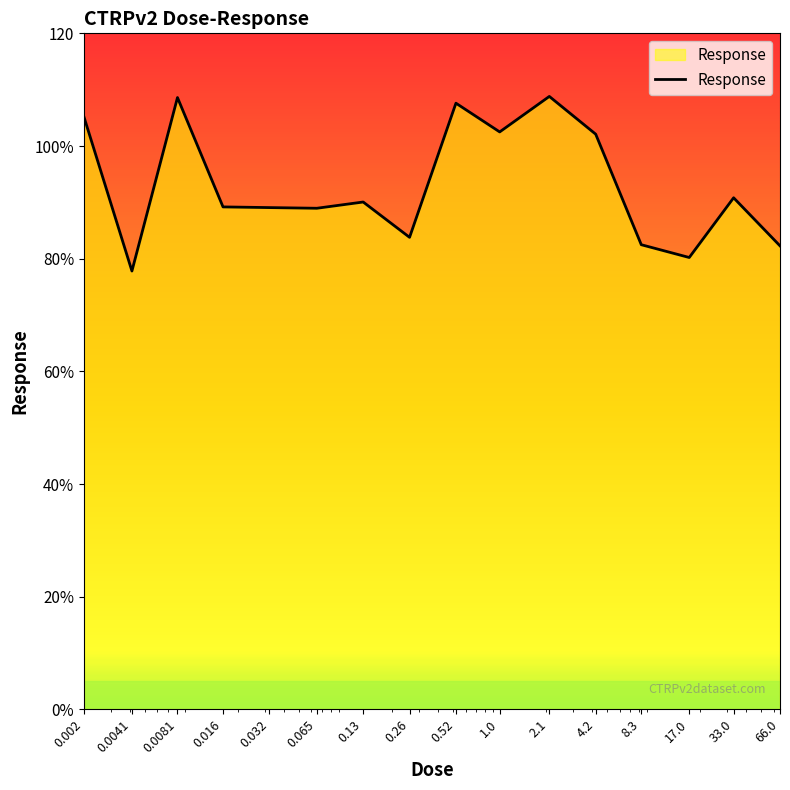

What is the difference between the maximum and minimum values?

31.0